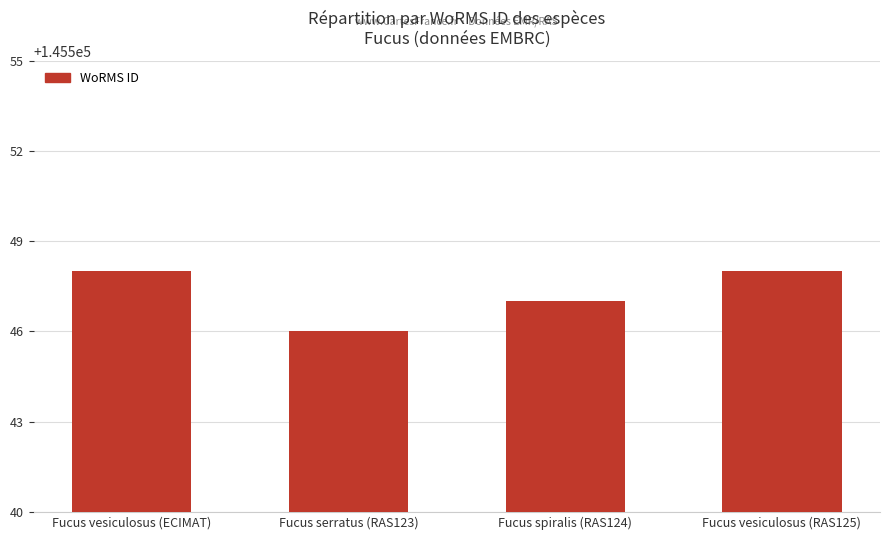

Which label corresponds to the smallest value in the chart?

Fucus serratus (RAS123)